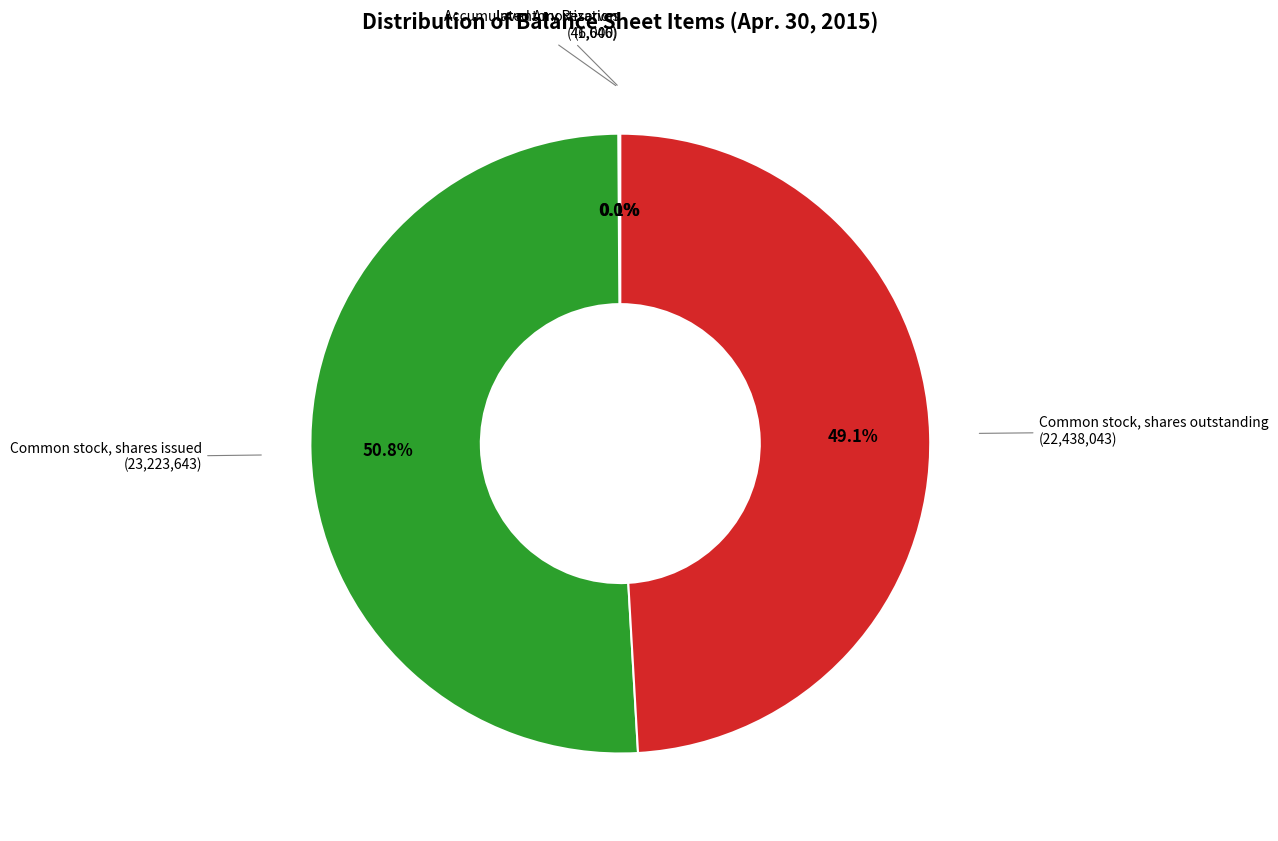

Which category accounts for the majority?

Common stock, shares issued